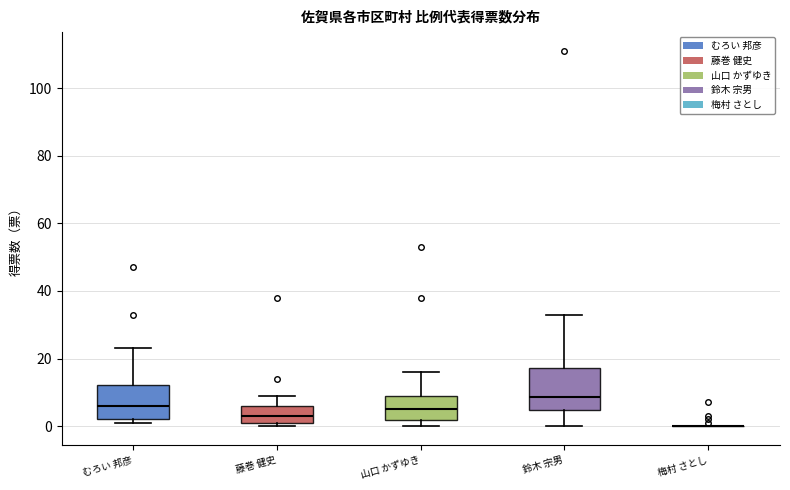

Comparing the boxes themselves (not the whiskers), which one is the tallest?

鈴木 宗男